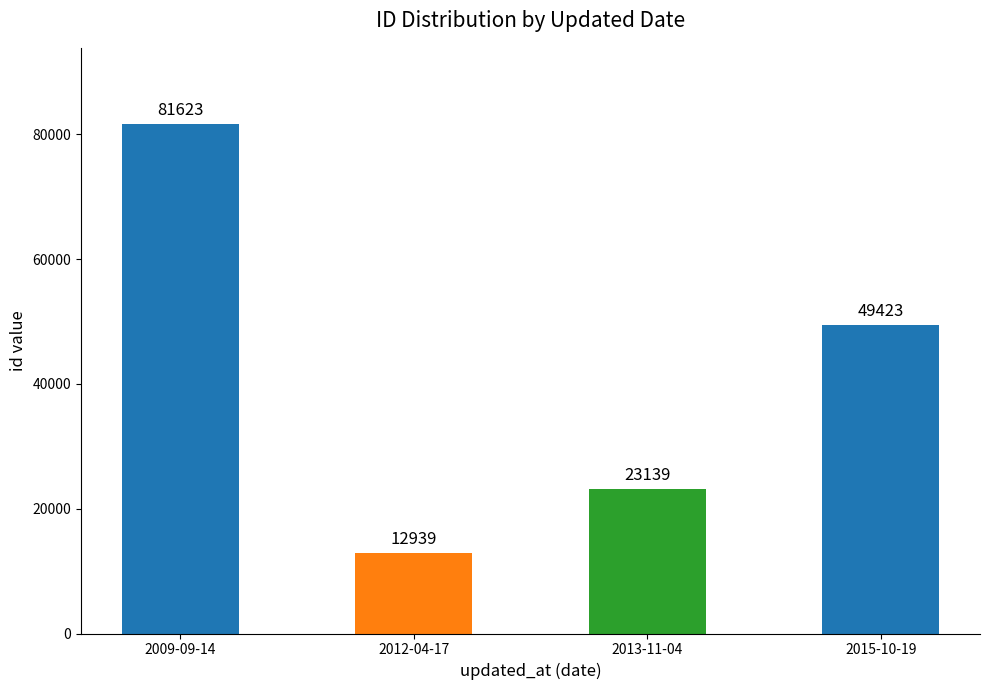

Reading left to right, transcribe all the data shown in this chart.

2009-09-14=81623	2012-04-17=12939	2013-11-04=23139	2015-10-19=49423